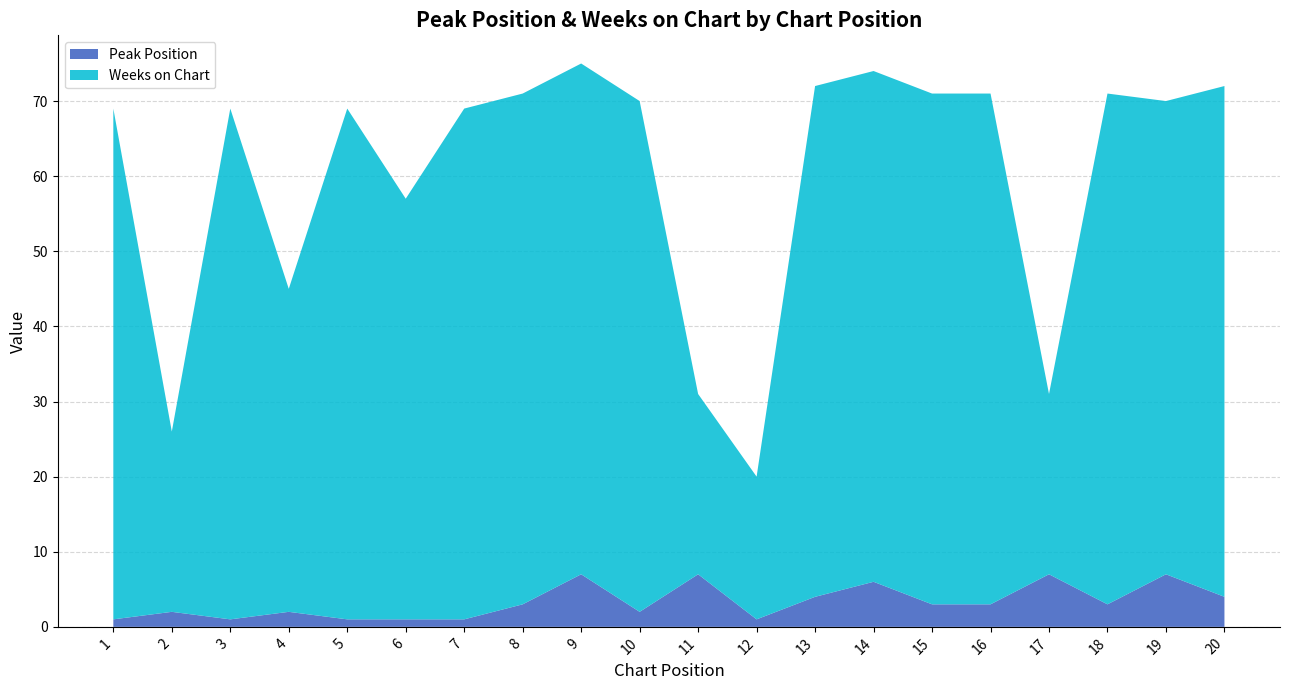

Reading right to left, extract all data points from this chart.

Peak Position: 4	7	3	7	3	3	6	4	1	7	2	7	3	1	1	1	2	1	2	1
Weeks on Chart: 68	63	68	24	68	68	68	68	19	24	68	68	68	68	56	68	43	68	24	68